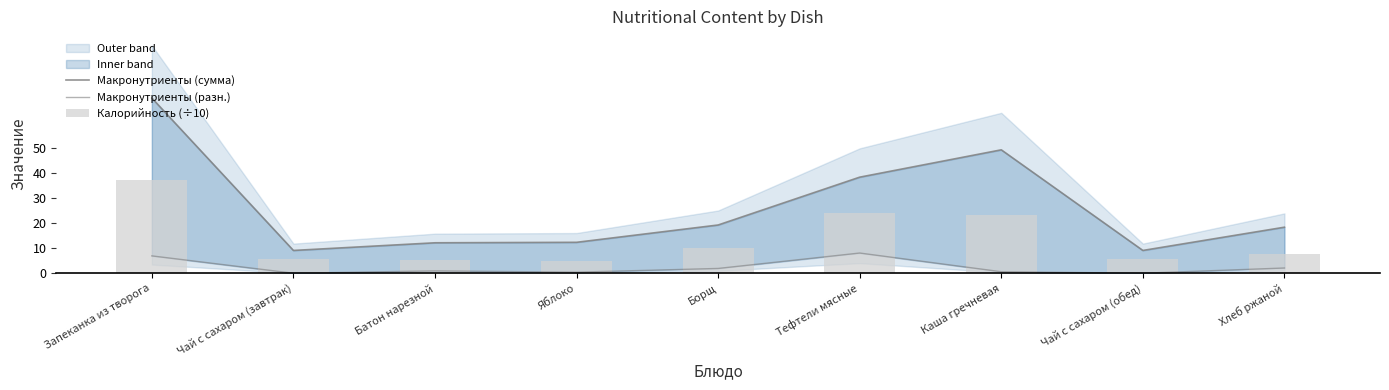

What is the value of the Калорийность (÷10) bar at the 1st from the left?

37.1